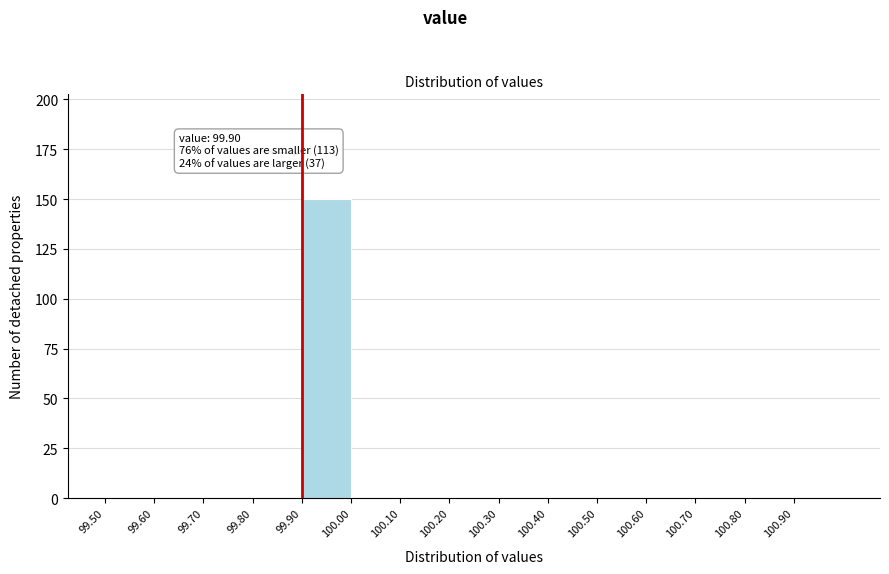

Over which range of the x-axis is the bar tallest?

99.9 to 100.0